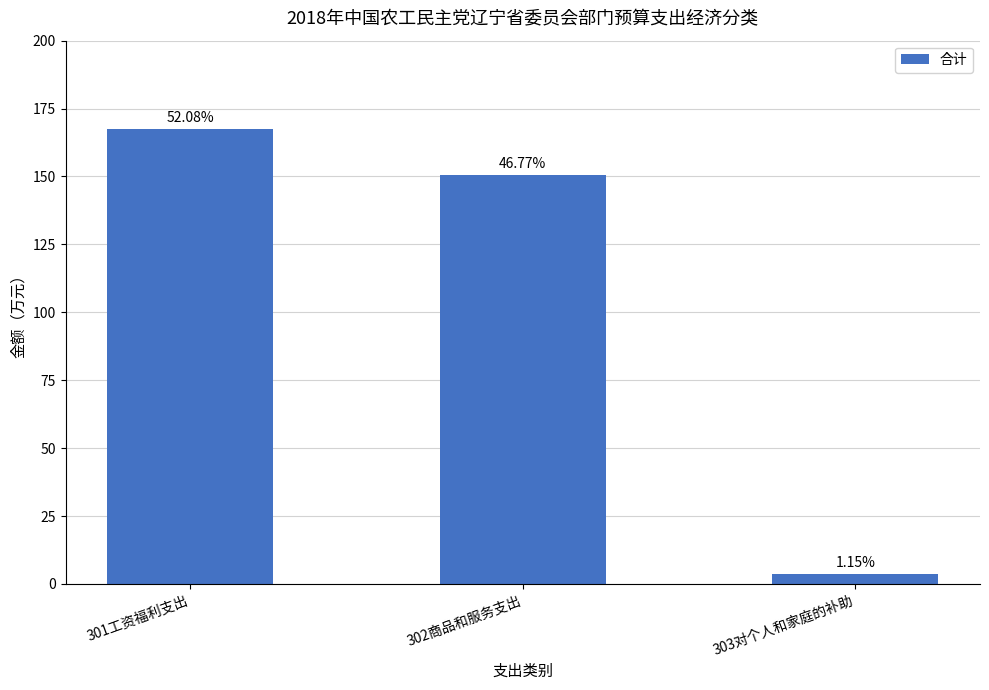

Does the chart contain any negative values?

No